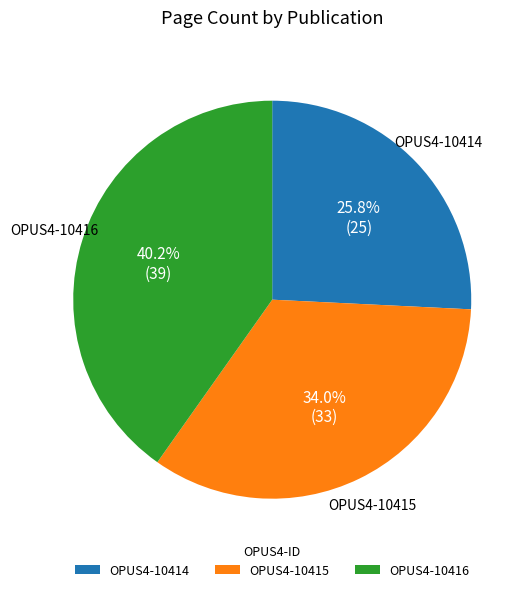

Which category has the biggest portion of the pie?

OPUS4-10416